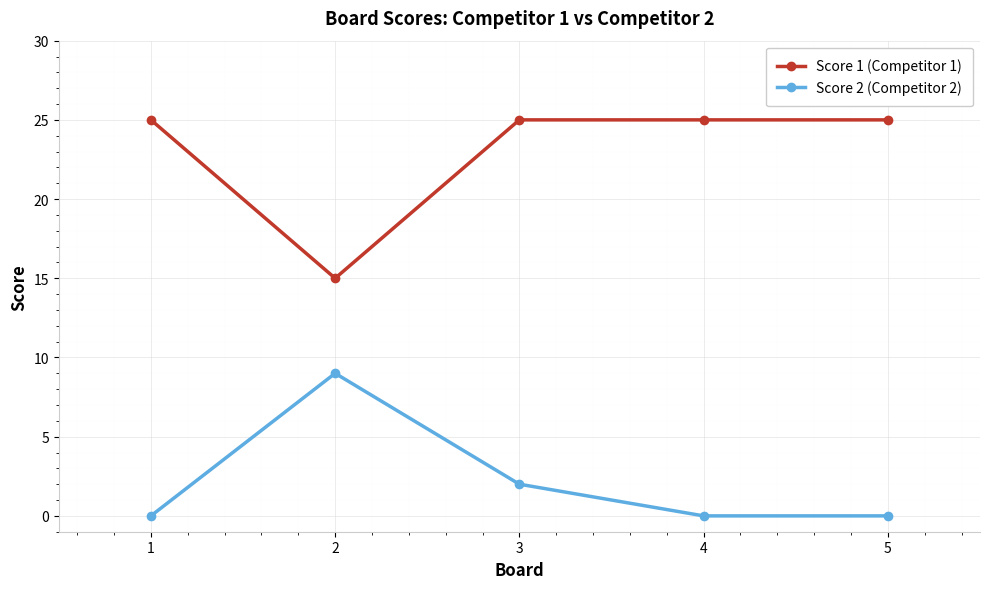

Which series changed the most between 3 and 4?

Score 2 (Competitor 2)